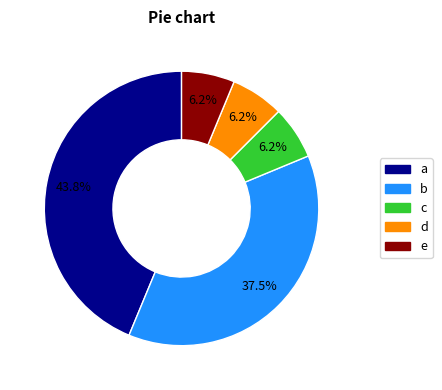

Is there a majority slice in this chart?

No